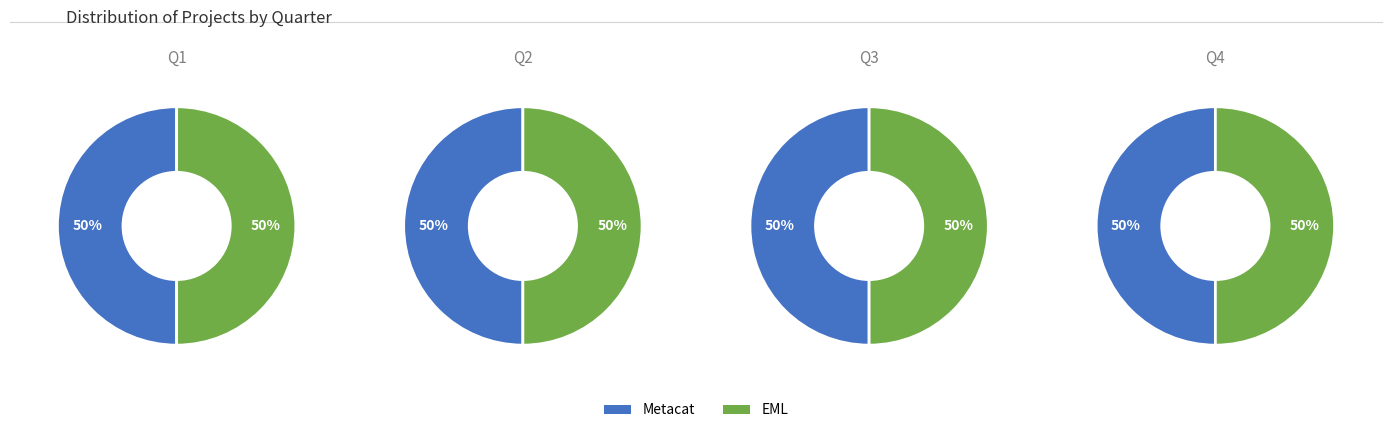

What is the largest slice in the pie chart?

Metacat